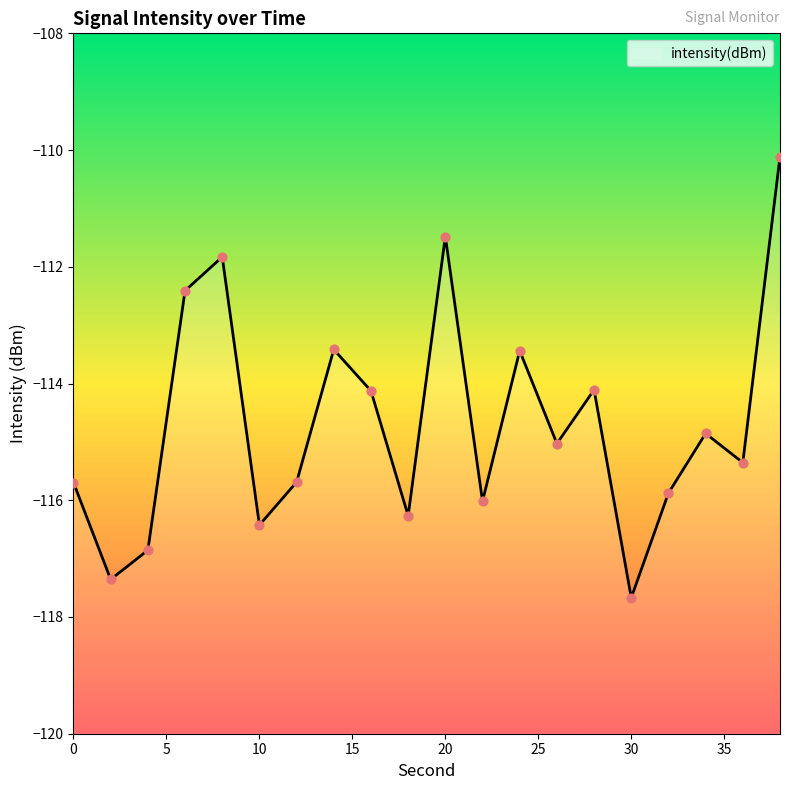

What is the change in value from 12 to 16?

+1.6